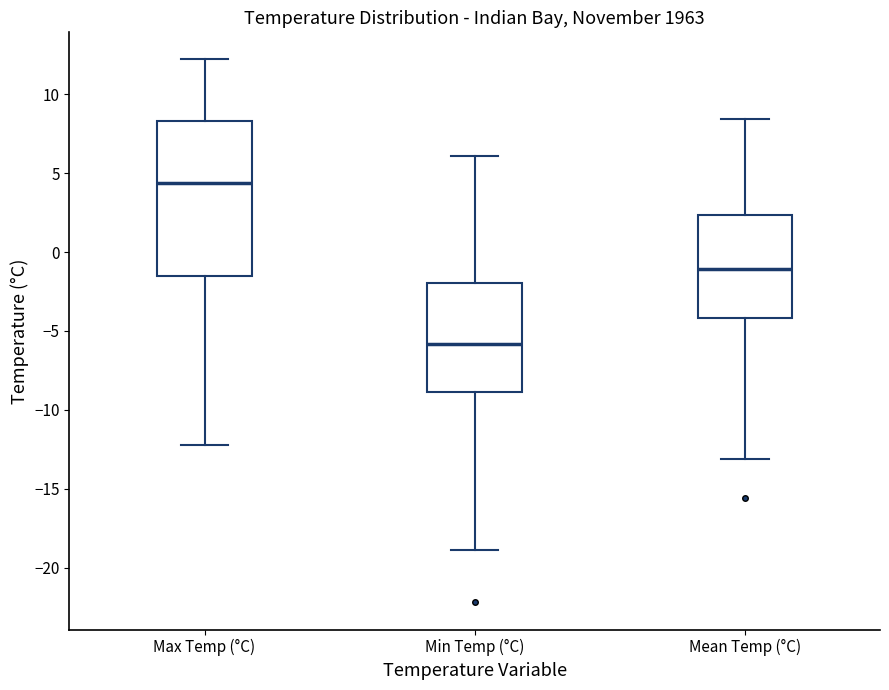

Which box is the tallest, from its lower edge to its upper edge?

Max Temp (°C)